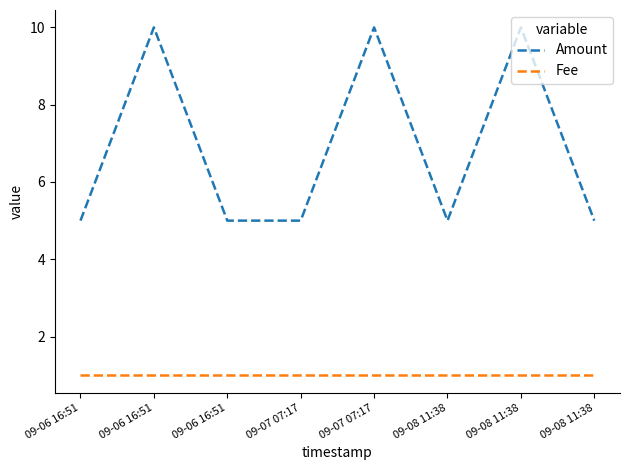

List the series in order of their overall mean, highest first.

Amount, Fee